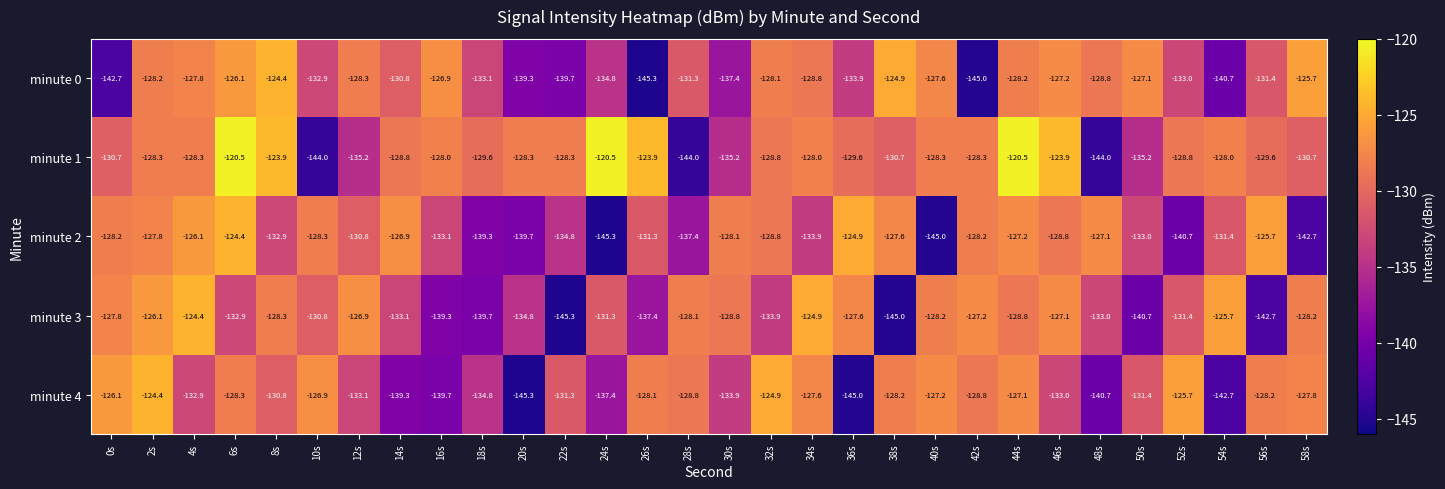

What is the smallest value displayed?

-145.3